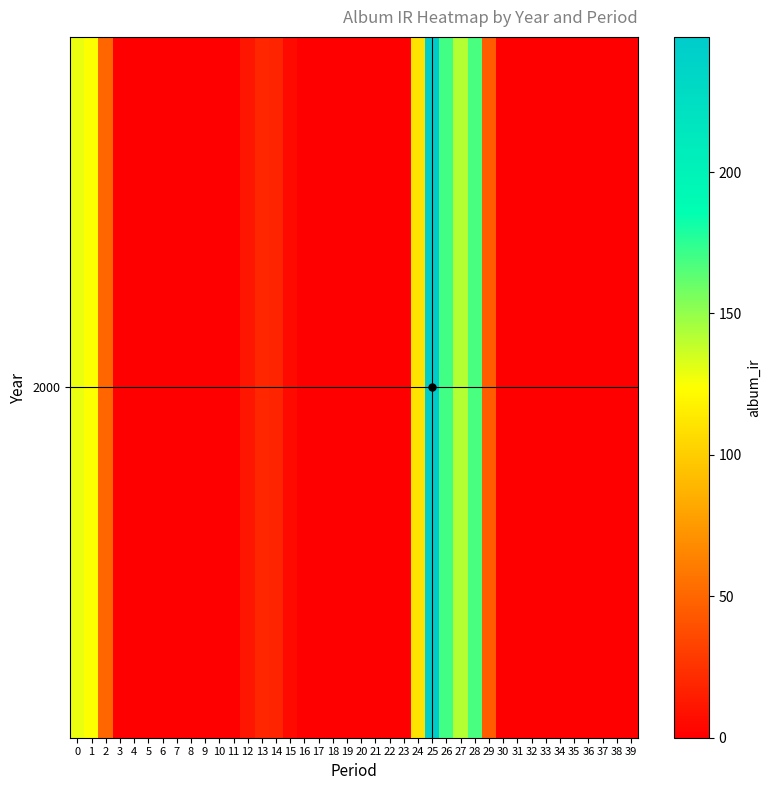

List the labels in order of value, largest first.

25, 26, 28, 27, 0, 1, 24, 2, 29, 13, 14, 12, 15, 3, 4, 5, 6, 7, 8, 9, 10, 11, 16, 17, 18, 19, 20, 21, 22, 23, 30, 31, 32, 33, 34, 35, 36, 37, 38, 39